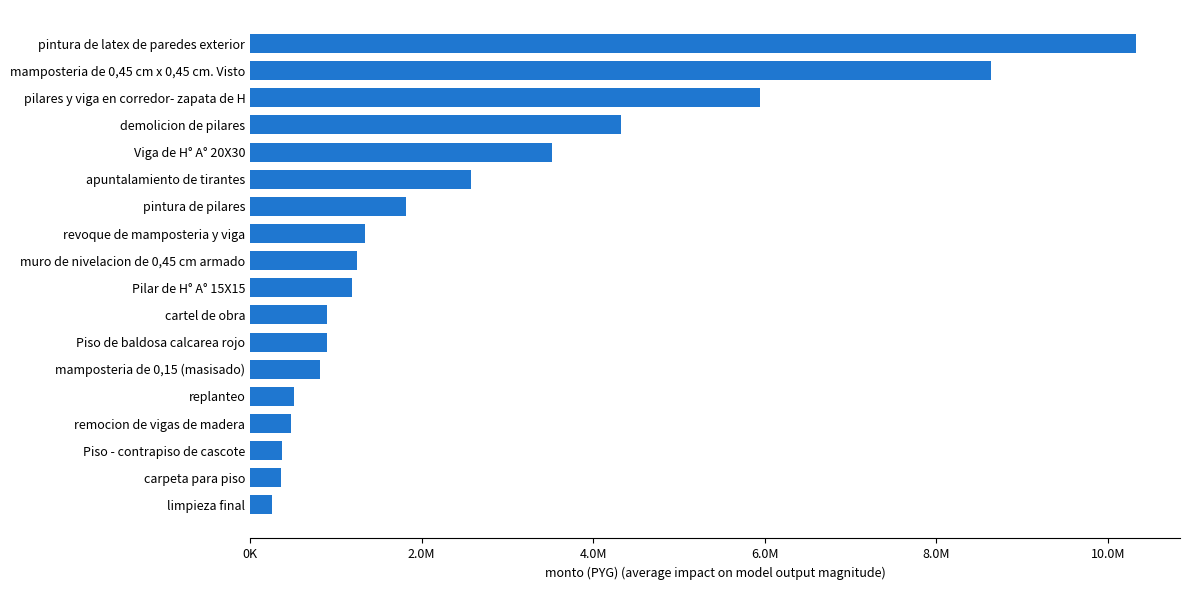

Which label corresponds to the largest value in the chart?

pintura de latex de paredes exterior